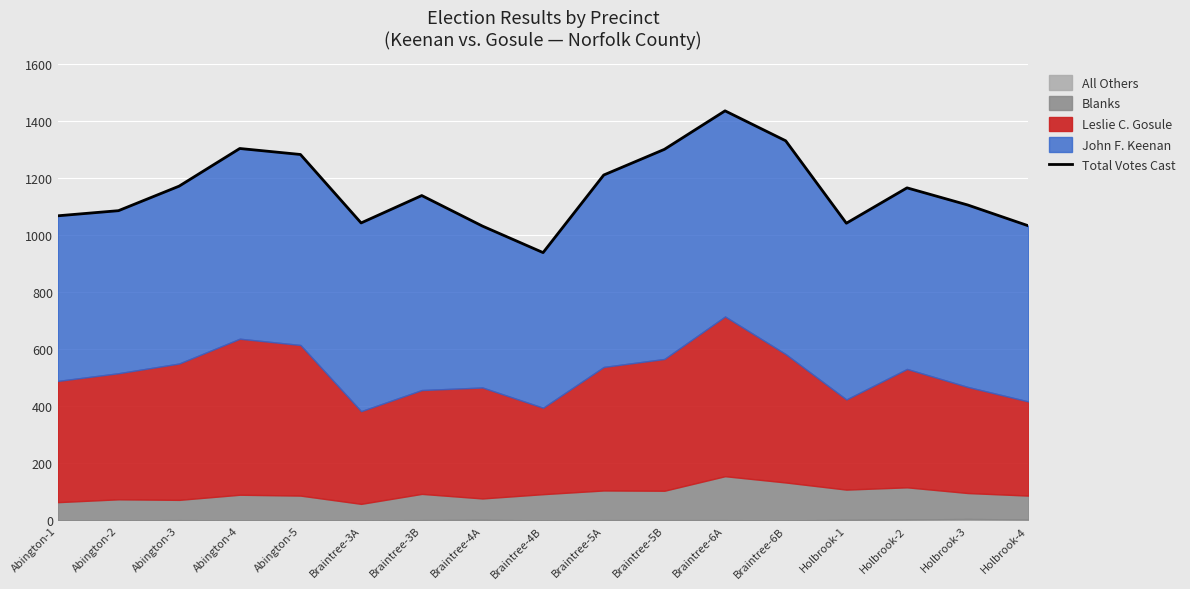

Reading left to right, what are all the values shown in this chart?

Abington-1=1068	Abington-2=1086	Abington-3=1172	Abington-4=1304	Abington-5=1283	Braintree-3A=1043	Braintree-3B=1139	Braintree-4A=1032	Braintree-4B=939	Braintree-5A=1211	Braintree-5B=1301	Braintree-6A=1436	Braintree-6B=1331	Holbrook-1=1042	Holbrook-2=1166	Holbrook-3=1106	Holbrook-4=1033